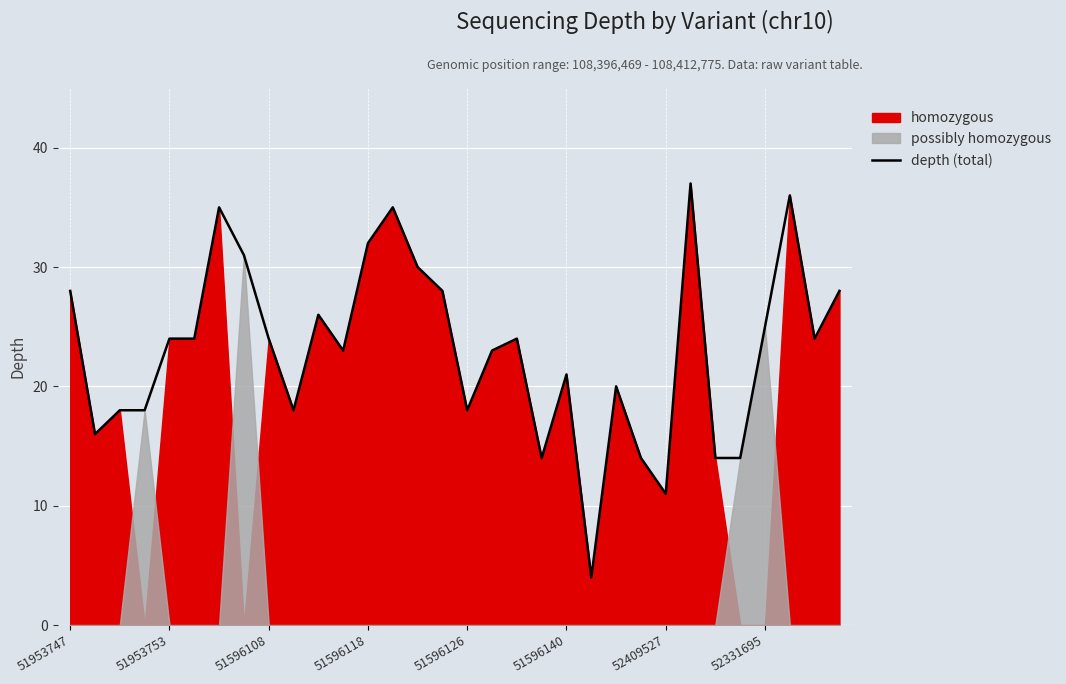

What is the minimum value shown in the chart?

4